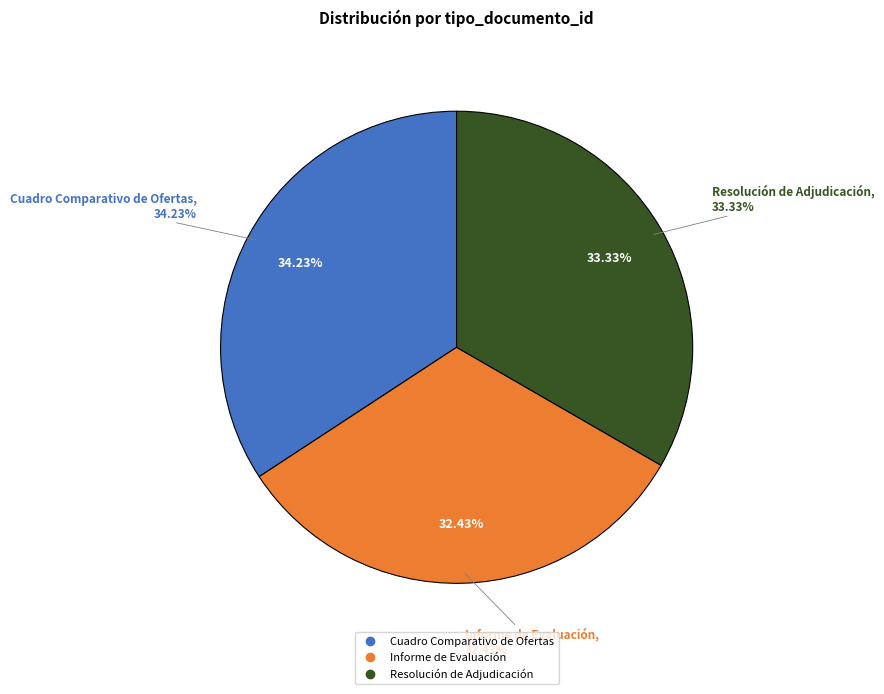

True or false: Resolución de Adjudicación accounts for 25% of the total.

False